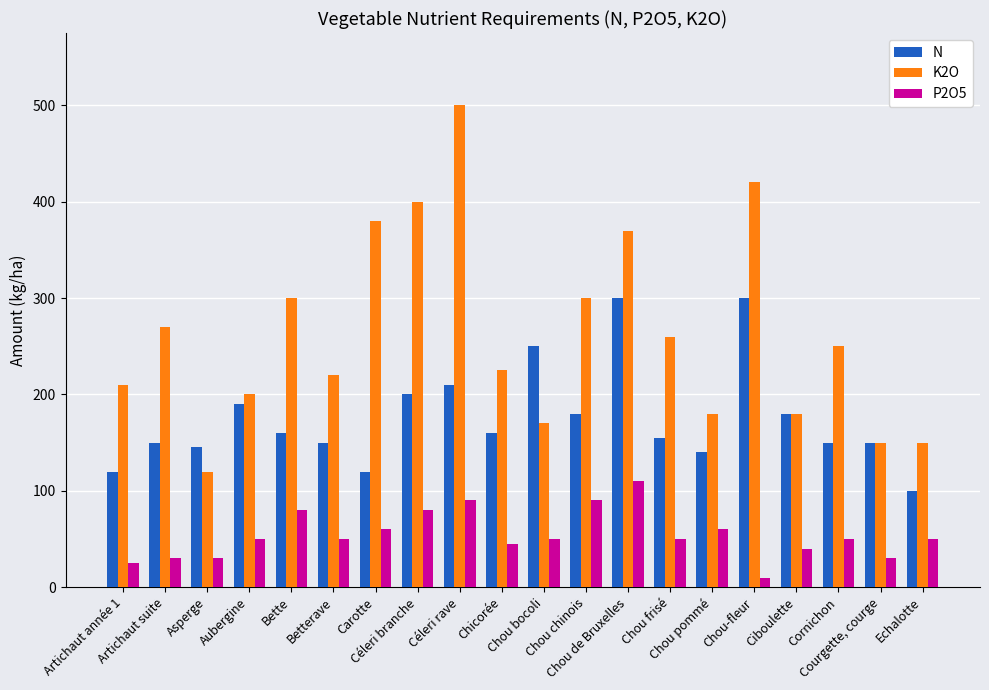

Which series has the largest range (max minus min)?

K2O